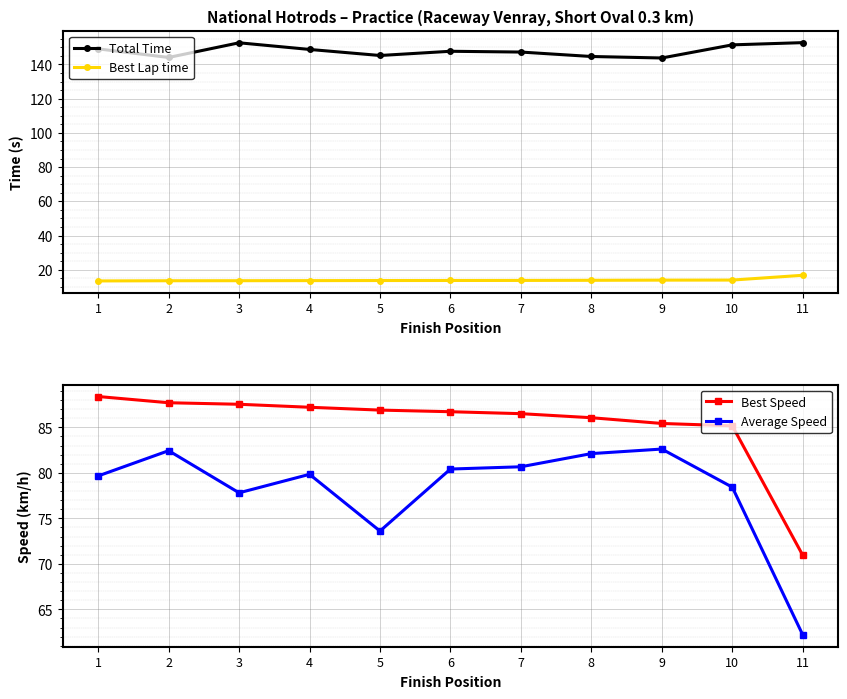

Between 1 and 11, which series saw the biggest shift?

Average Speed